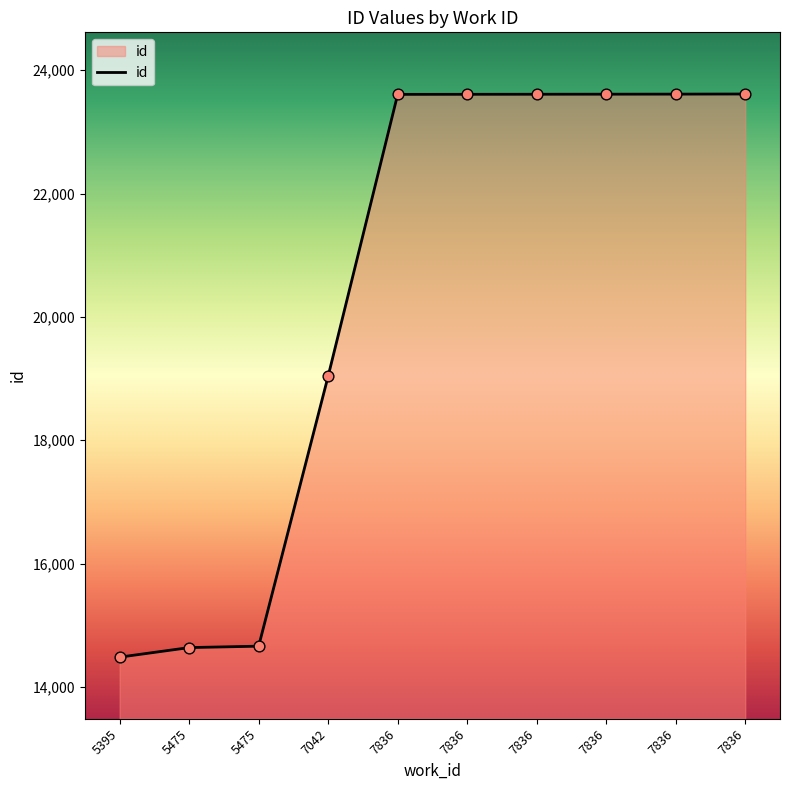

Which has a higher value, 7836 or 7836?

7836